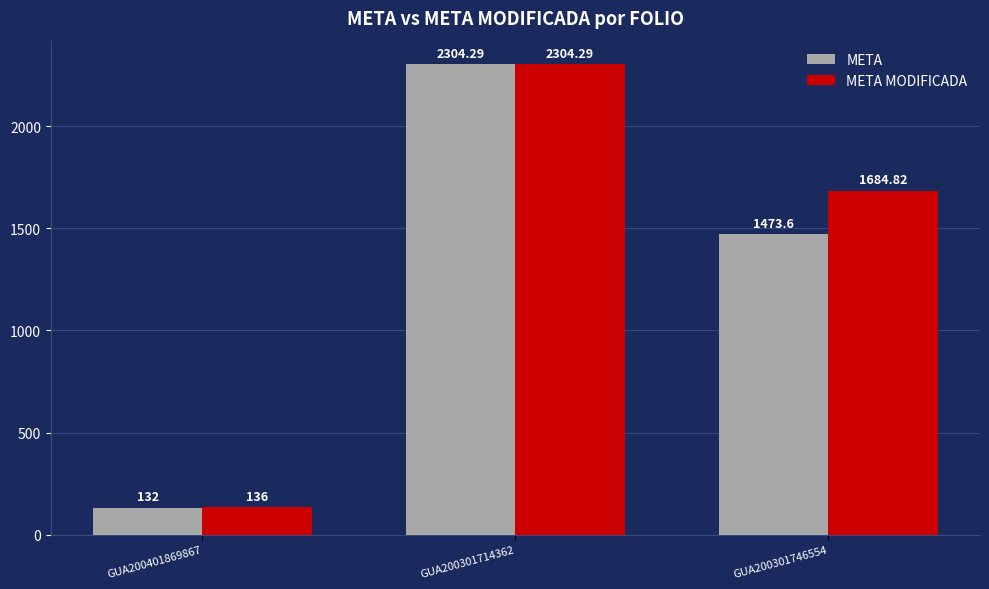

Which series has the widest spread of values?

META